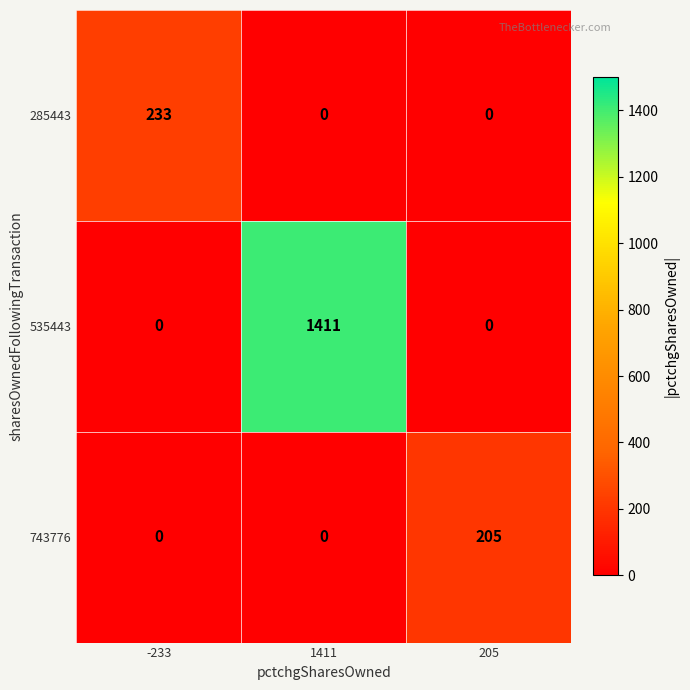

True or false: 535443 has a value of 1411 at 1411.

True